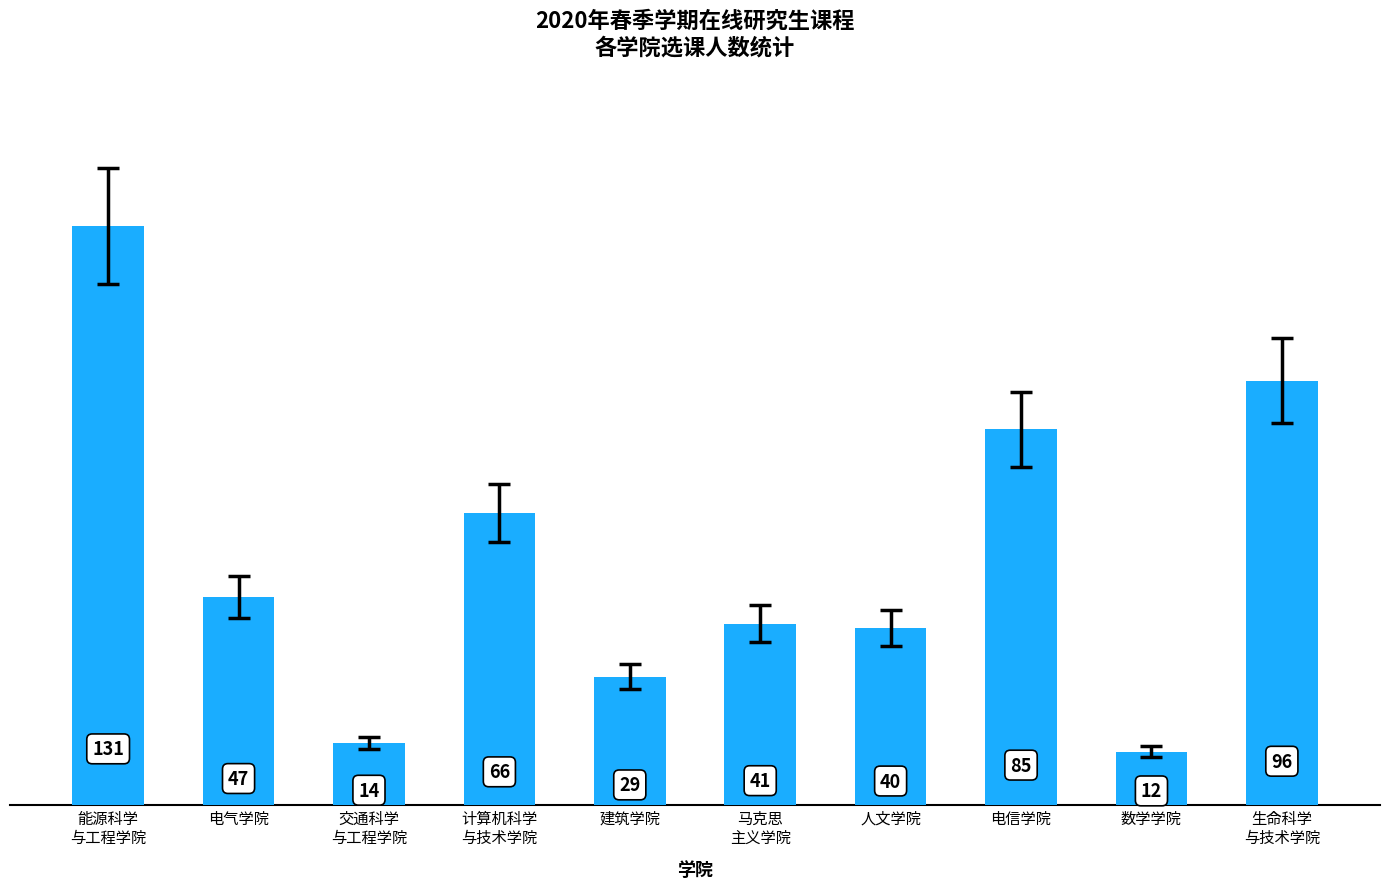

Which label corresponds to the smallest value in the chart?

数学学院